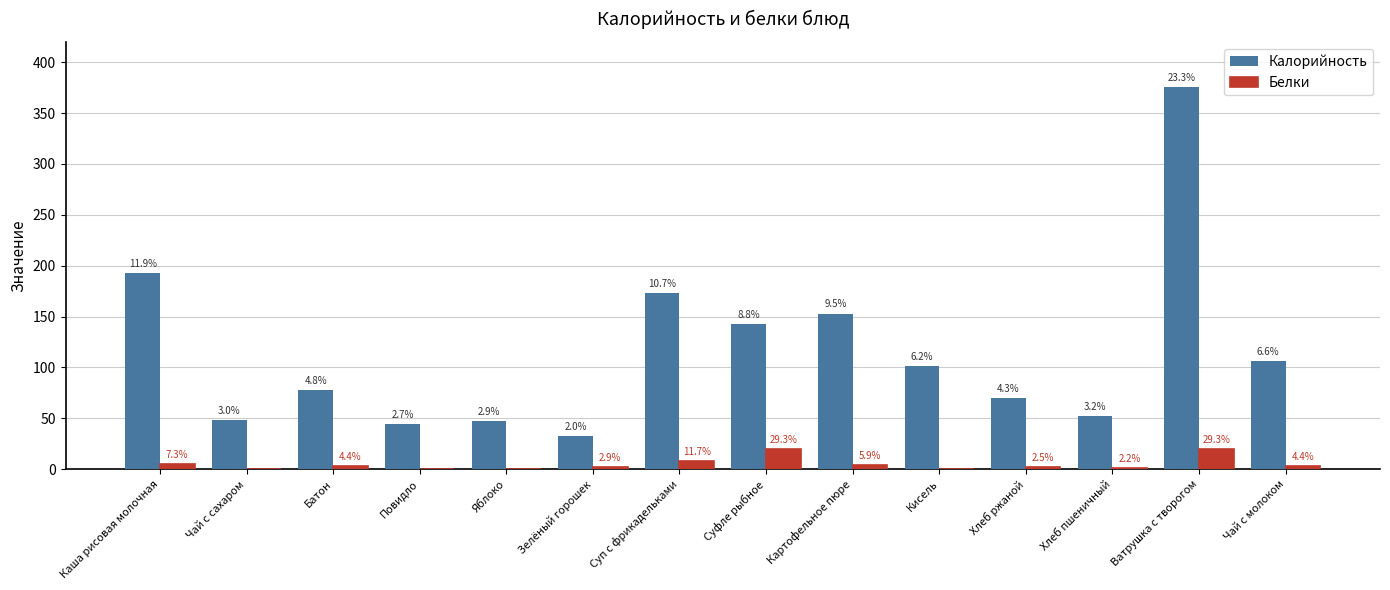

What is the label of the 11th bar from the right?

Повидло